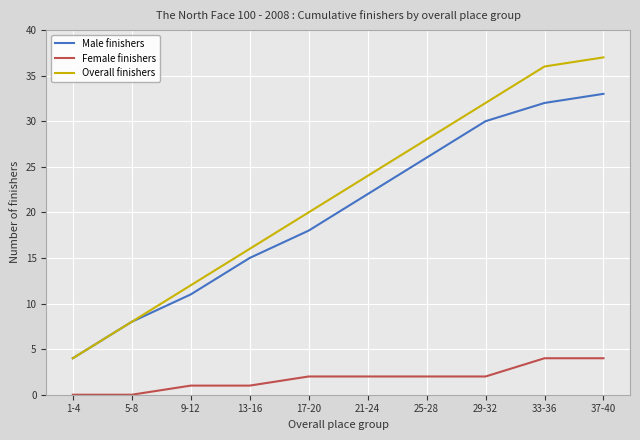

What is the total value across all series at 17-20?

40